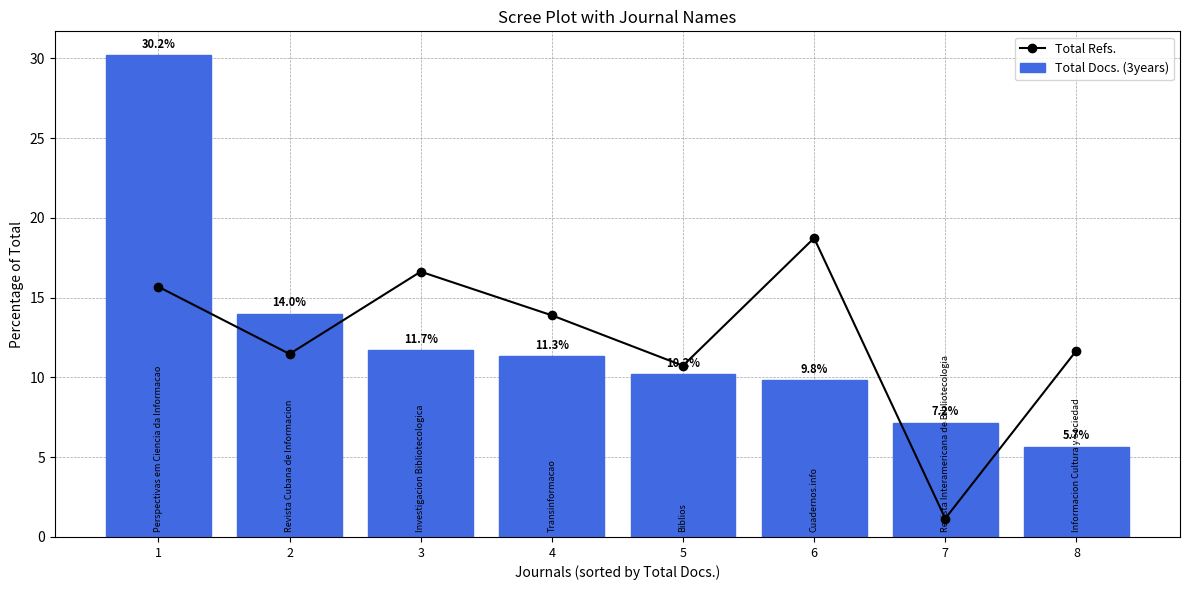

Reading left to right, transcribe all the data shown in this chart.

Total Refs.: 1=15.7	2=11.5	3=16.6	4=13.9	5=10.7	6=18.7	7=1.2	8=11.7
Total Docs. (3years): 1=30.2	2=14.0	3=11.7	4=11.3	5=10.2	6=9.8	7=7.2	8=5.7